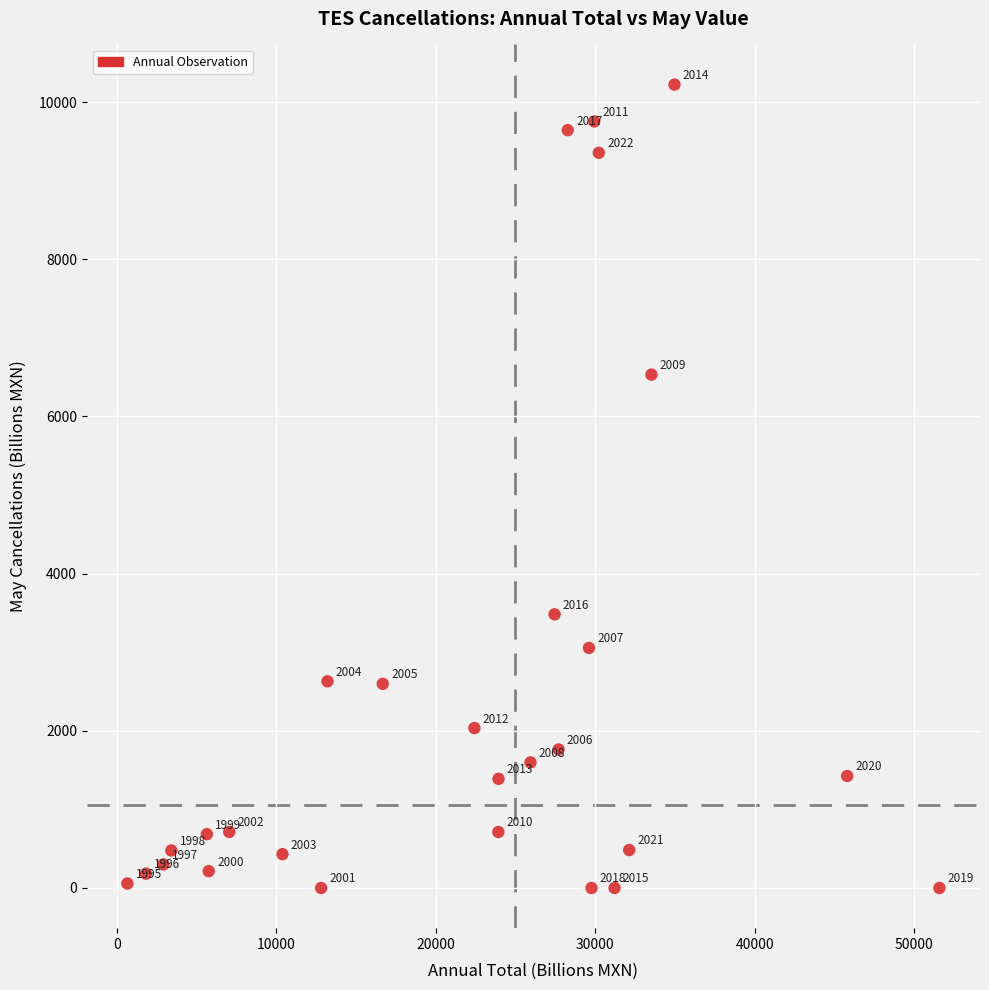

What Y value in the scatter plot is closest to 5111?

6532.3